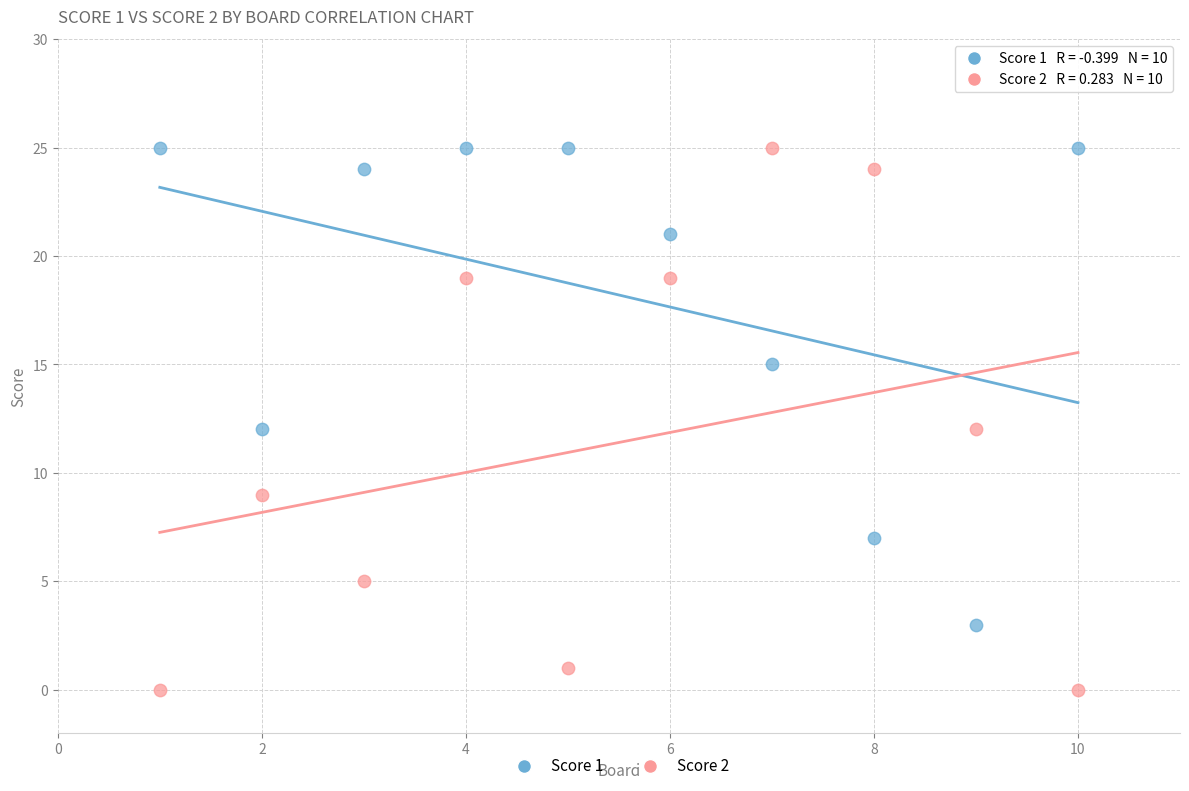

Which series has the widest spread of Y values?

Score 2